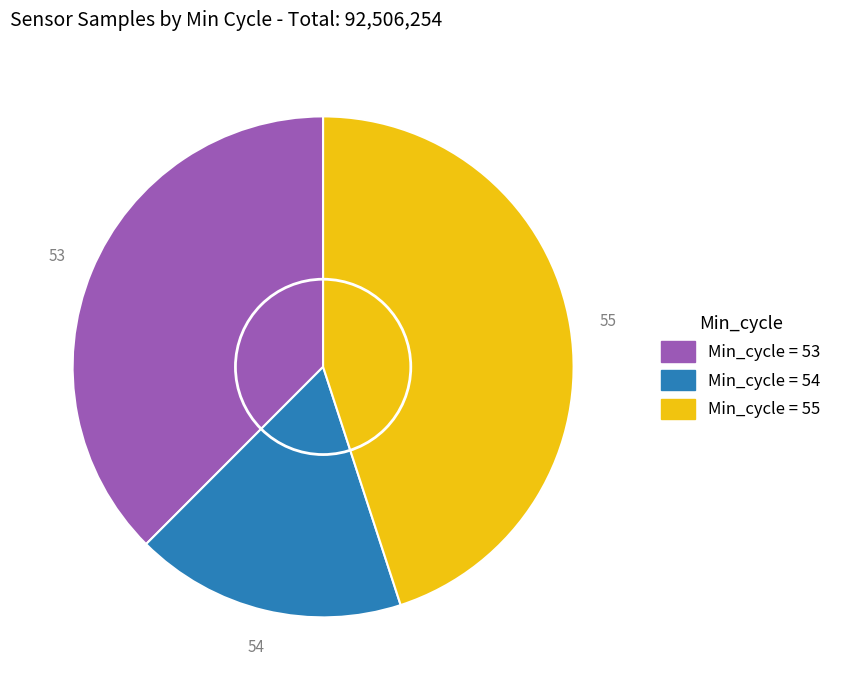

Is there any slice that represents more than half of the pie?

No